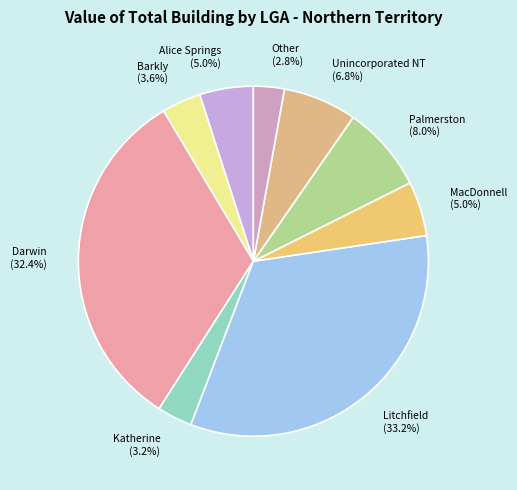

To the nearest percent, what is the difference between the Darwin and Unincorporated NT slice percentages?

26%